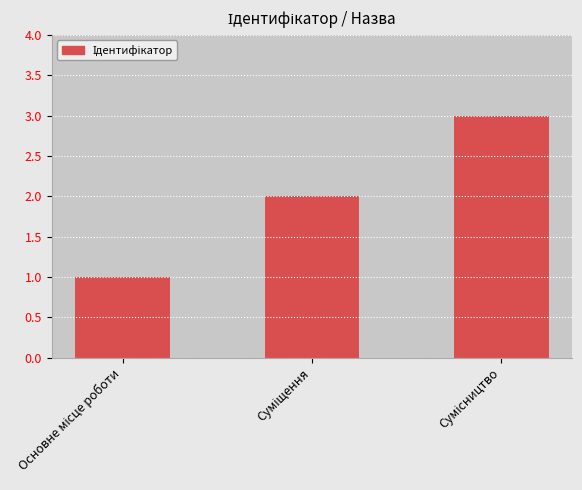

What is the minimum value shown in the chart?

1